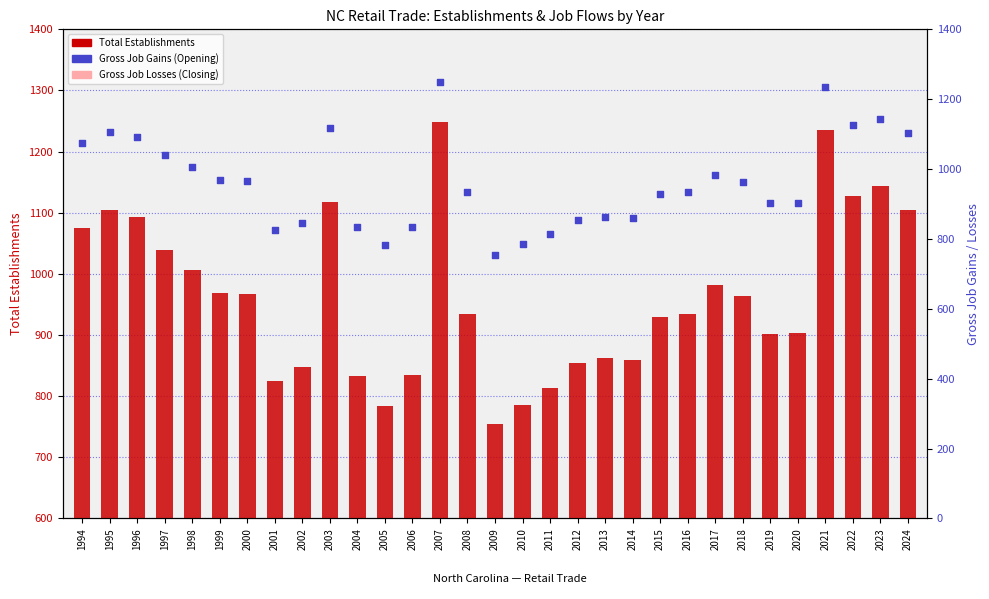

Which series reaches the minimum Y coordinate?

Gross Job Losses (Closing)